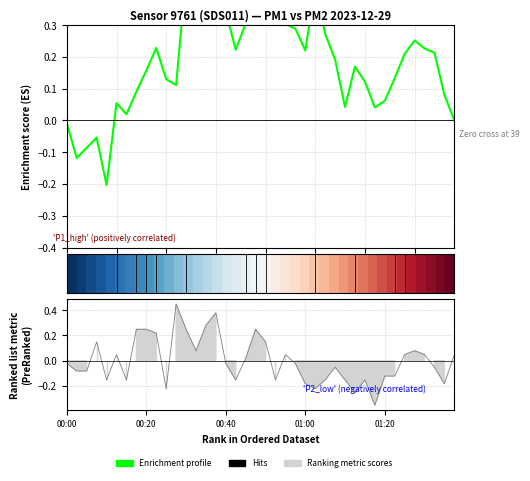

Between 36 and 32, which is larger?

36